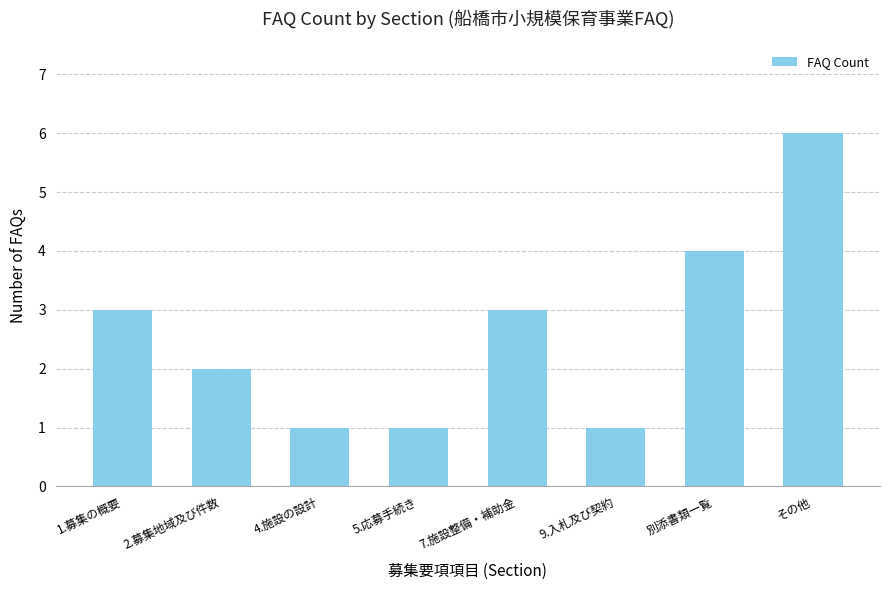

What is the approximate value at 4.施設の設計?

1